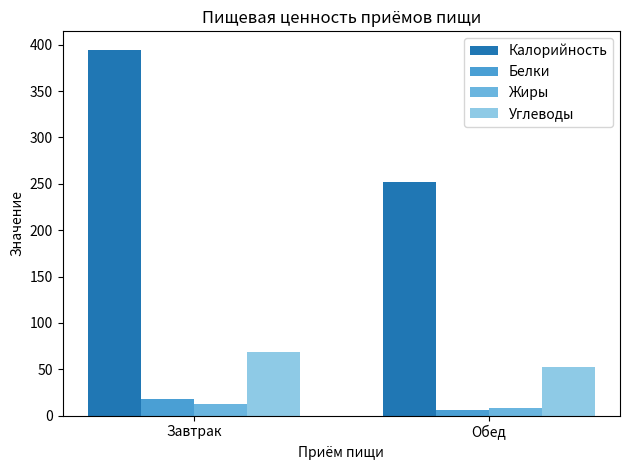

How many bars are there in total?

8